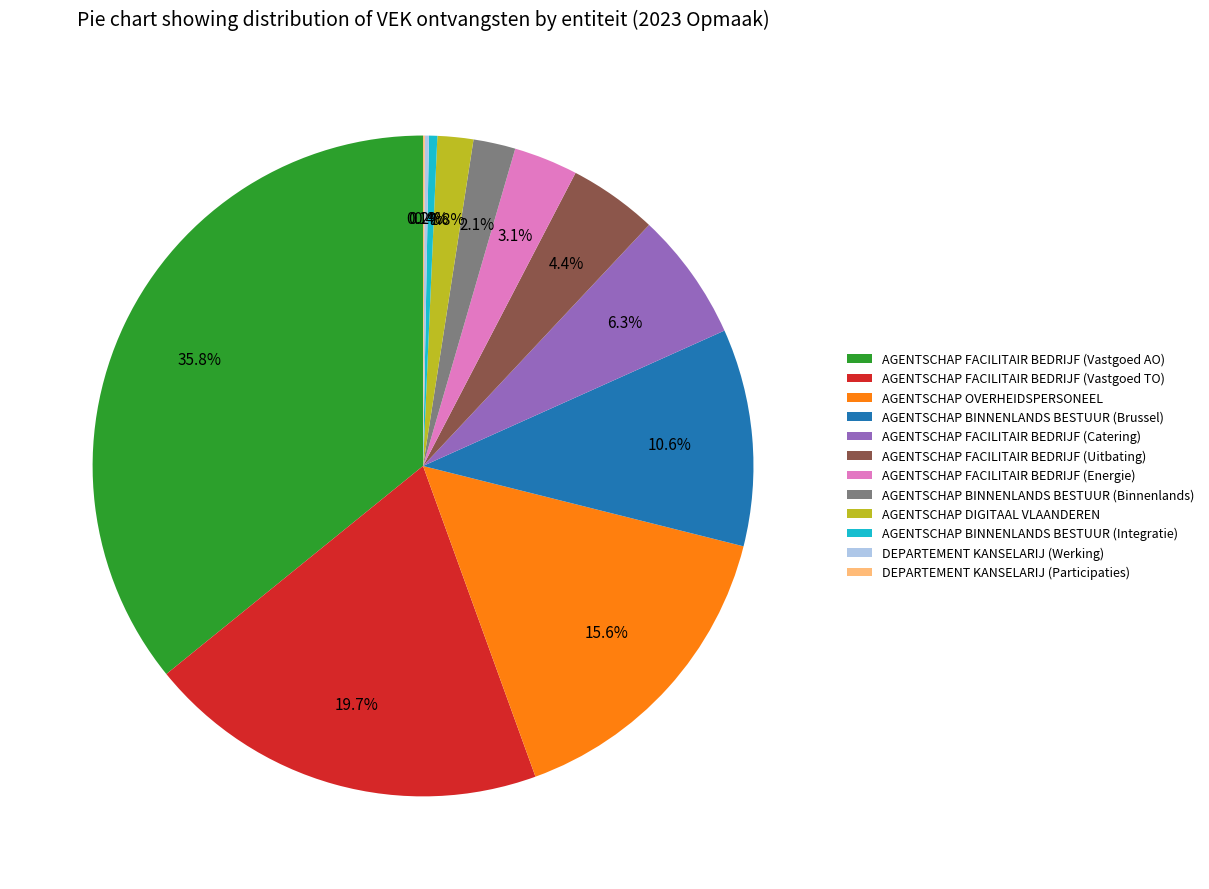

Combined, what portion of the pie is AGENTSCHAP FACILITAIR BEDRIJF (Energie) and AGENTSCHAP BINNENLANDS BESTUUR (Binnenlands)?

5.2%